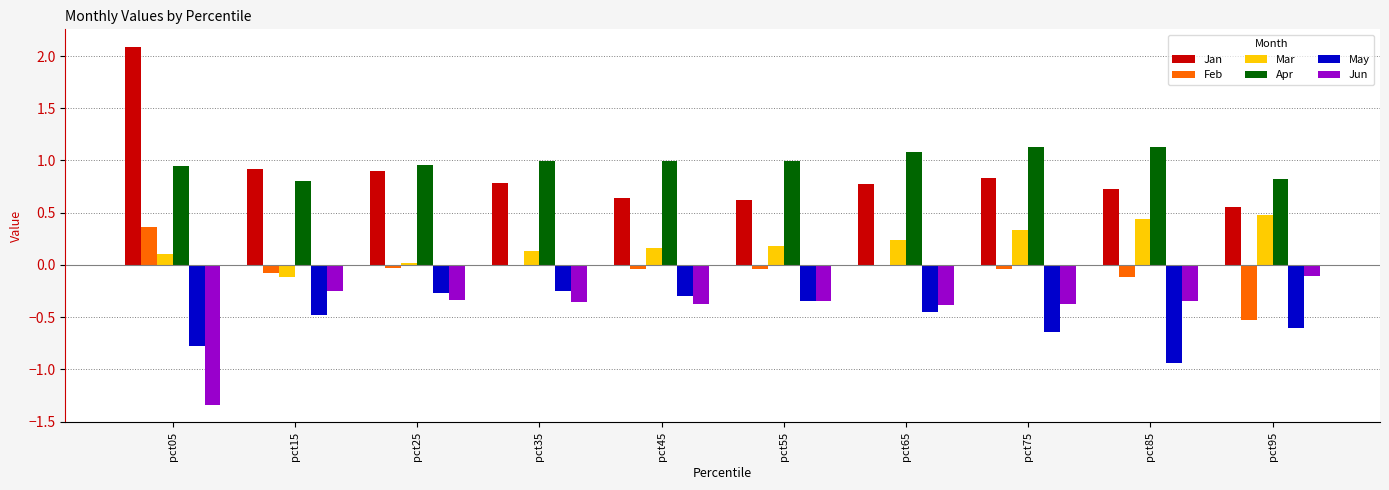

What is the difference between the Mar values at pct95 and pct75?

0.1